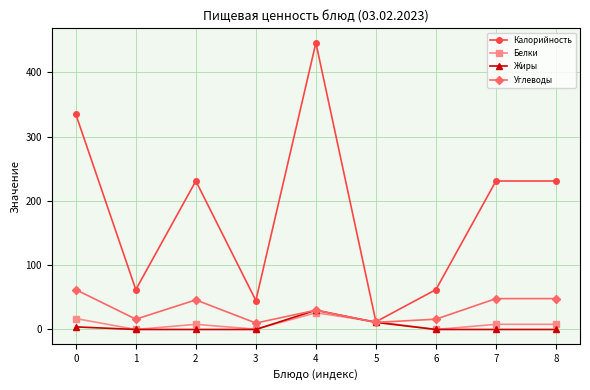

The value of Калорийность at 4 is 173.6. True or false?

False